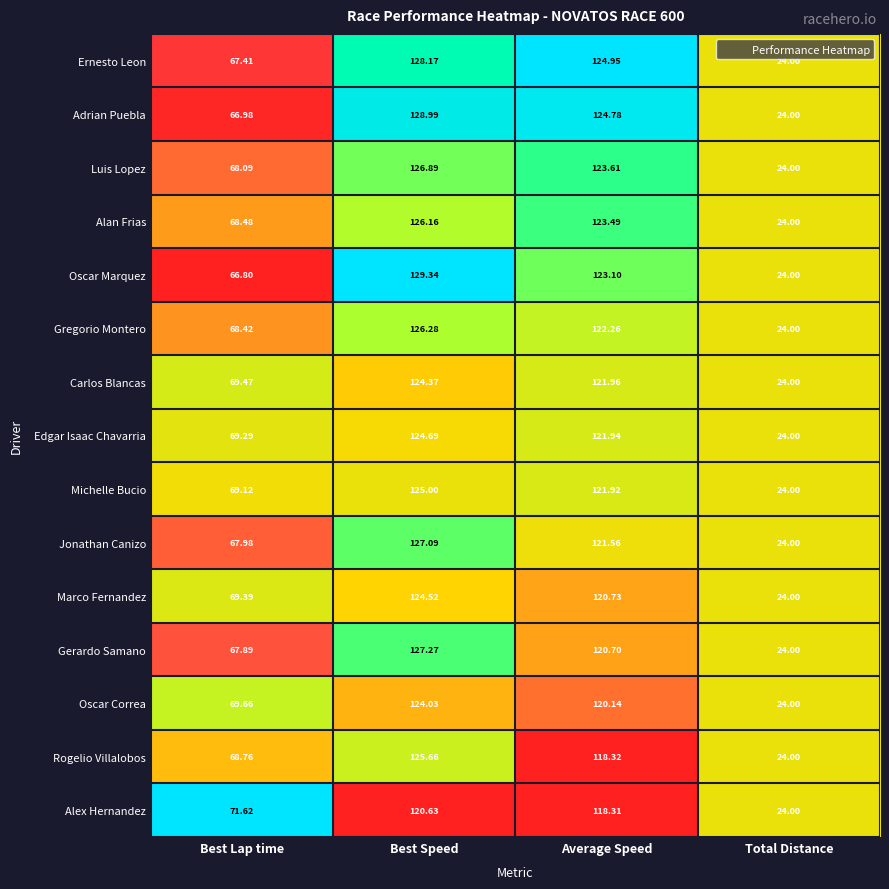

Which category has the lowest value in the Marco Fernandez series?

Total Distance